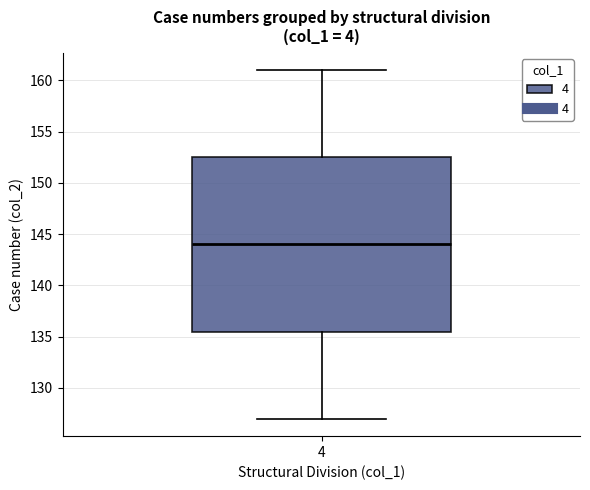

Read this box plot against the y-axis: the position of the median line, the range covered by the box, and the ends of both whiskers. The values are not printed on the chart, so give them approximately, as read against the axis.

median 144.0, box 135.5 to 152.5, whiskers 127.0 to 161.0